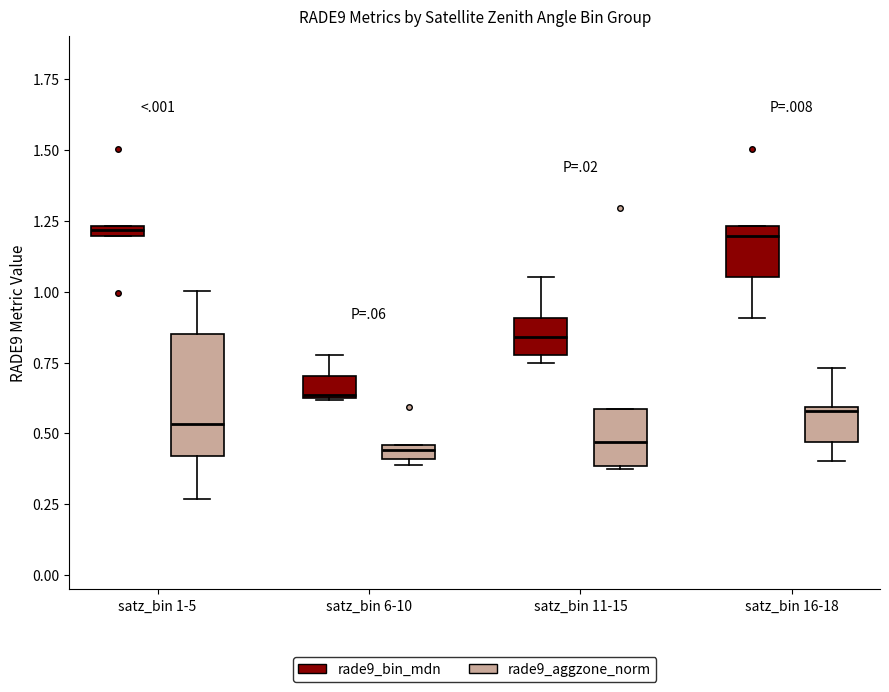

Where does the upper whisker of the box for satz_bin 16-18 (rade9_aggzone_norm) end on the y-axis? The values are not printed on the chart, so give them approximately, as read against the axis.

0.75